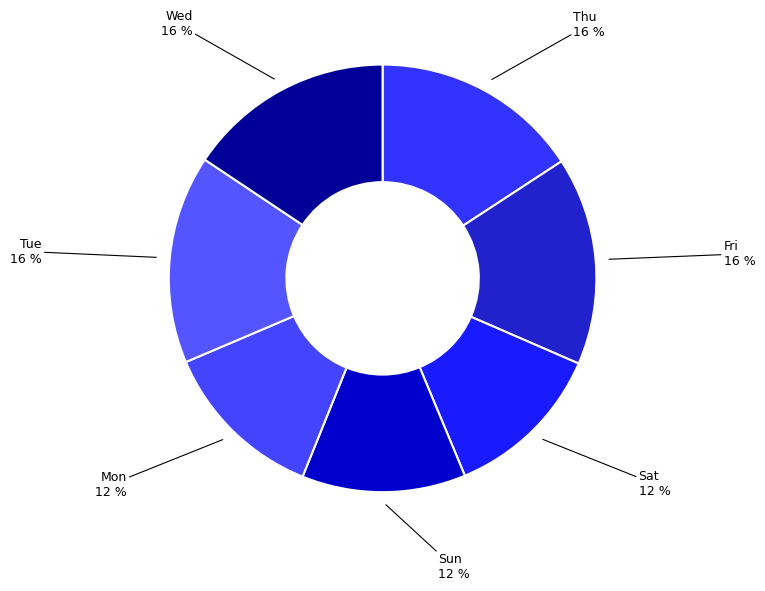

Count the number of slices in the pie.

7